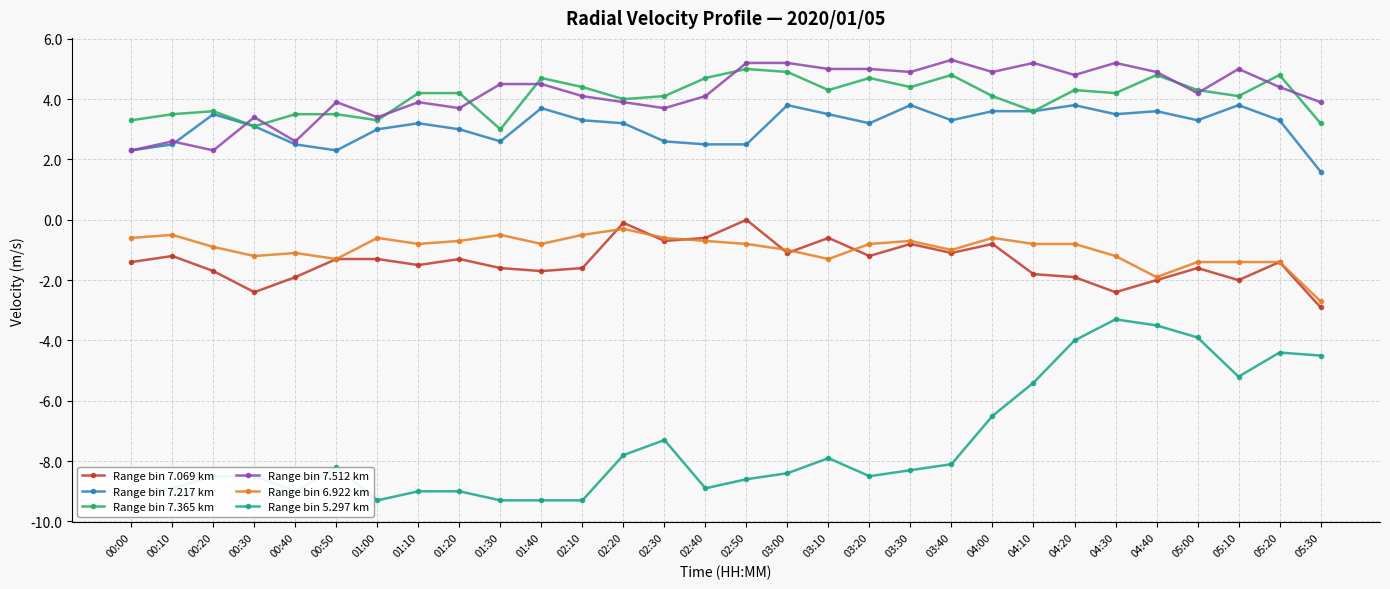

The Range bin 7.365 km series shows 3.5 at 00:10. True or false?

True